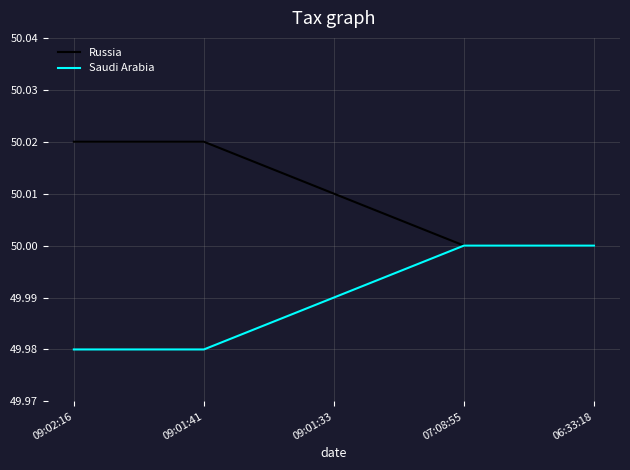

At 09:01:41, list the series in order from largest to smallest.

Russia, Saudi Arabia